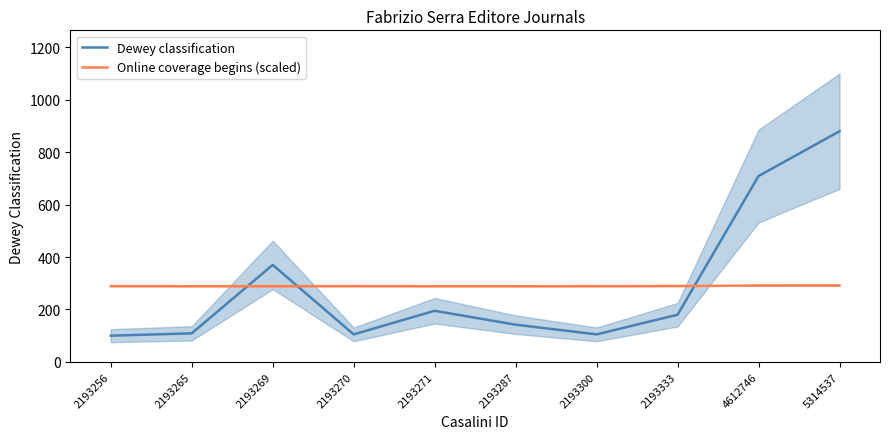

The value of Online coverage begins (scaled) at 2193287 is 288.8. True or false?

True